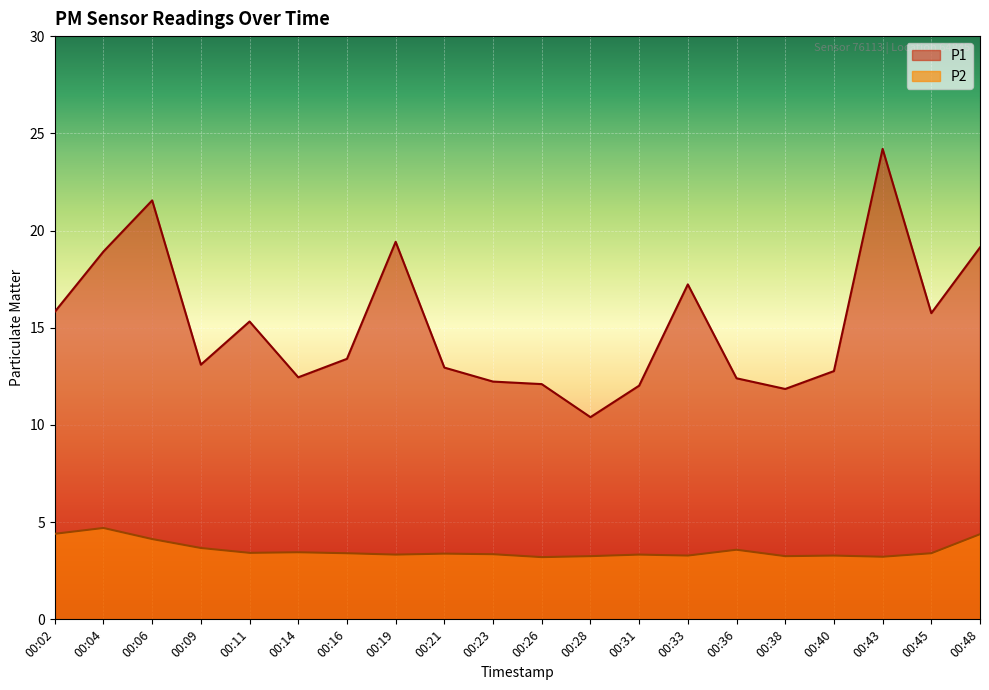

Where is P2 nearest to the value 3?

00:26